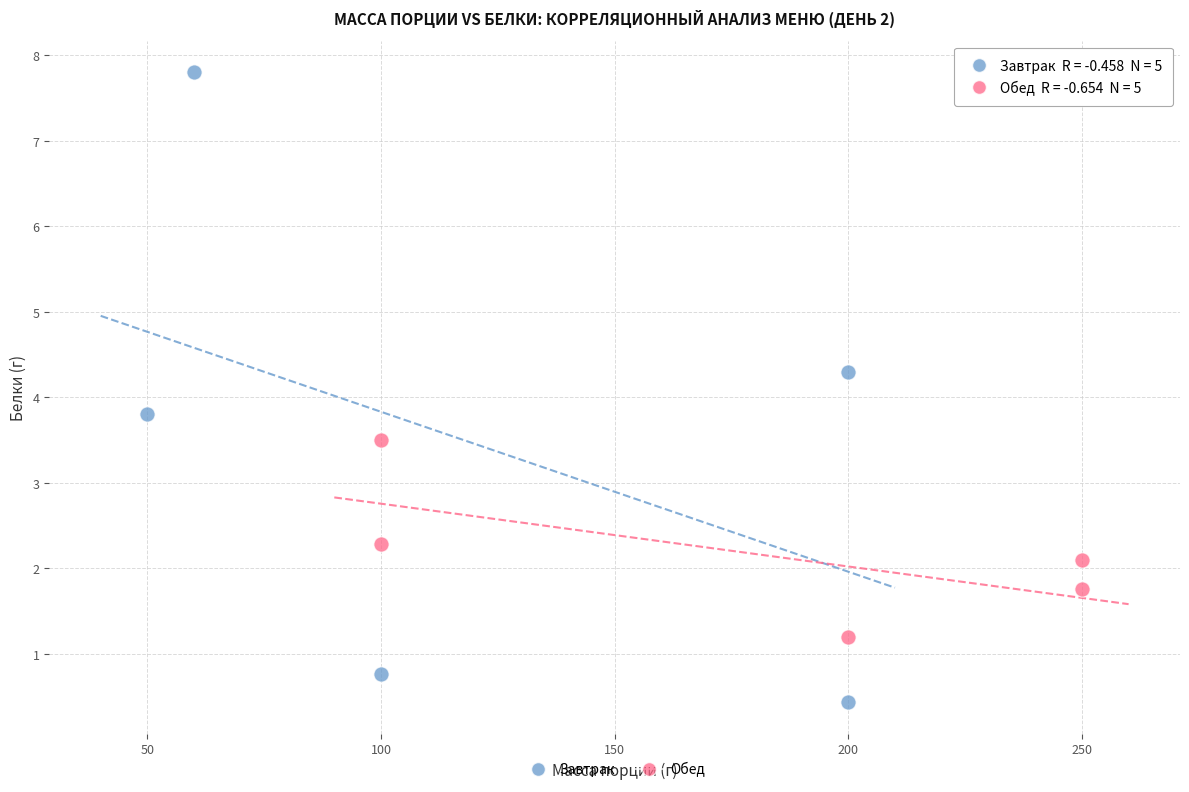

Which series contains the lowest Y value?

Завтрак